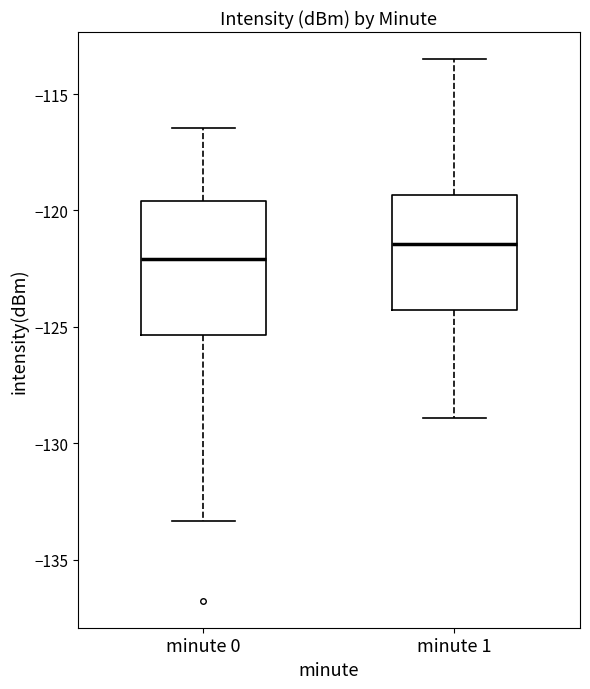

Comparing the boxes themselves (not the whiskers), which one is the tallest?

minute 0